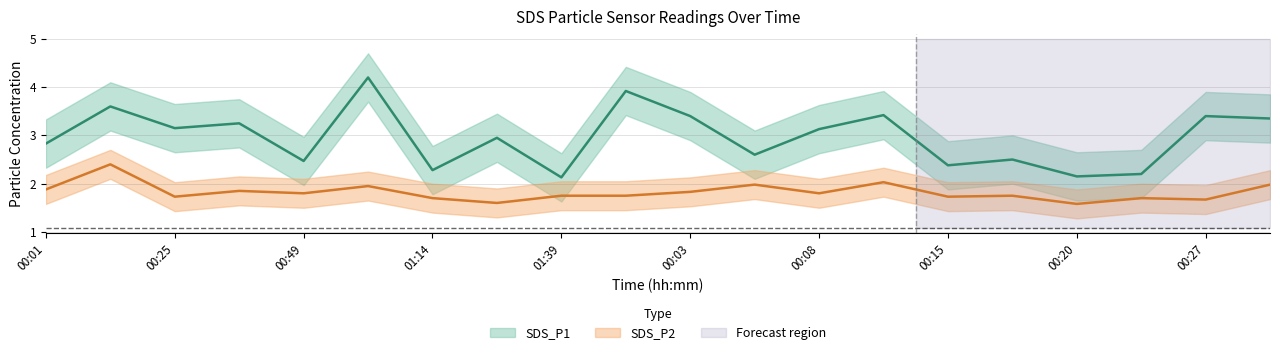

True or false: SDS_P1 and SDS_P2 intersect in this chart.

False